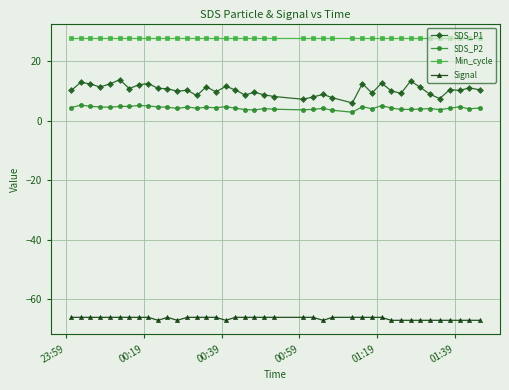

What is the value of the SDS_P1 point at the 28th from the left?

12.6